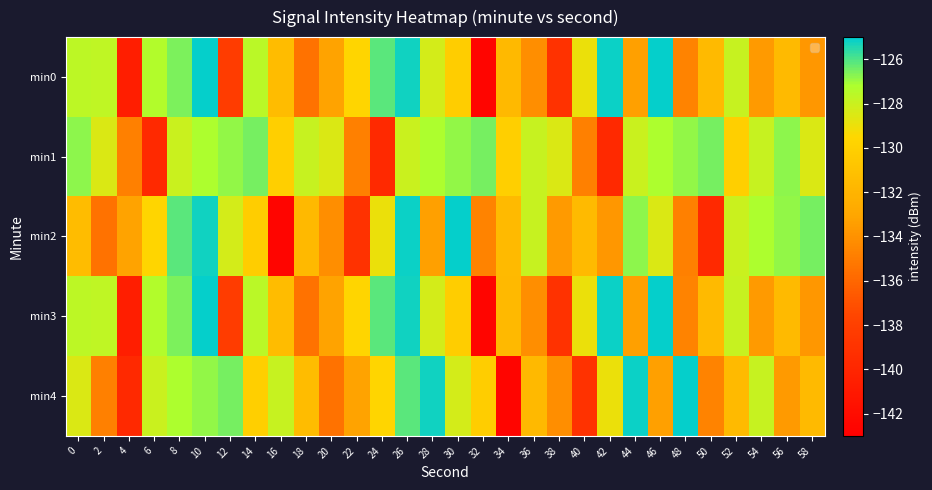

Which series has the largest total across all categories?

min1